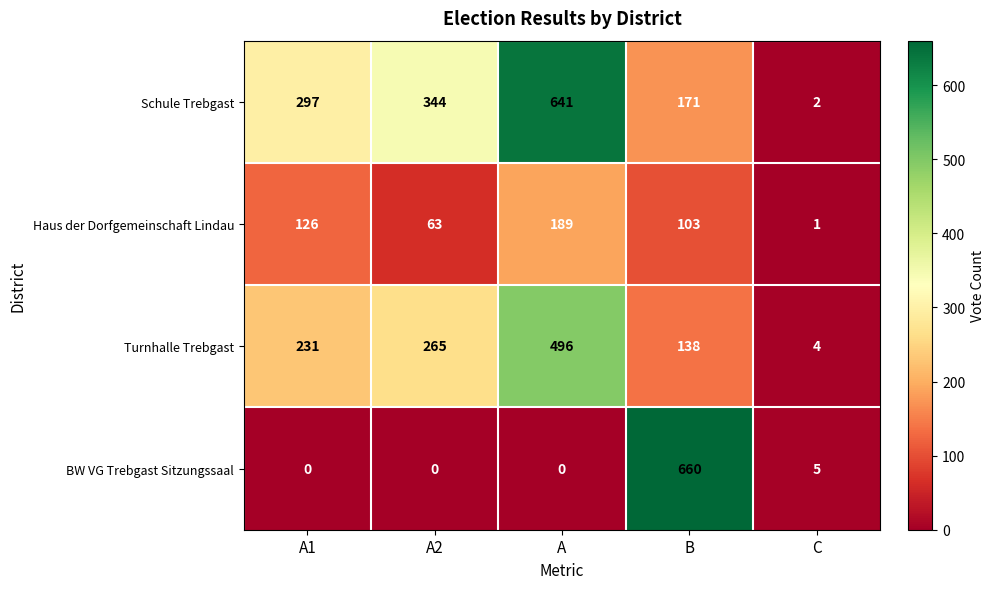

Reading left to right, what are all the values shown in this chart?

Schule Trebgast: 297	344	641	171	2
Haus der Dorfgemeinschaft Lindau: 126	63	189	103	1
Turnhalle Trebgast: 231	265	496	138	4
BW VG Trebgast Sitzungssaal: 0	0	0	660	5